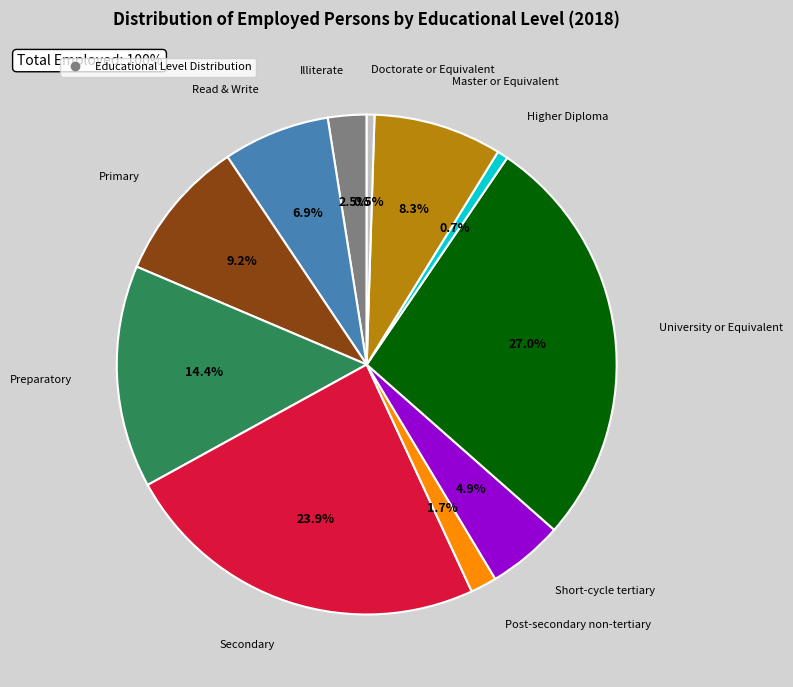

Is there a majority slice in this chart?

No